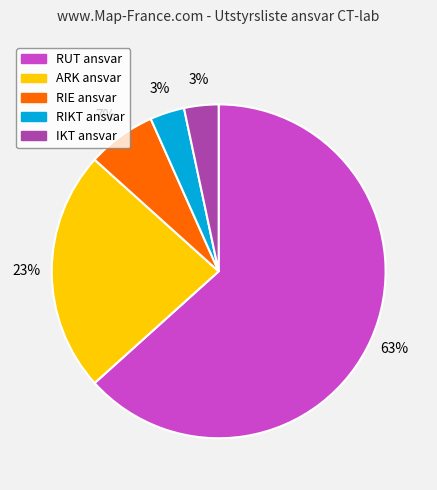

How many slices are in this pie chart?

5